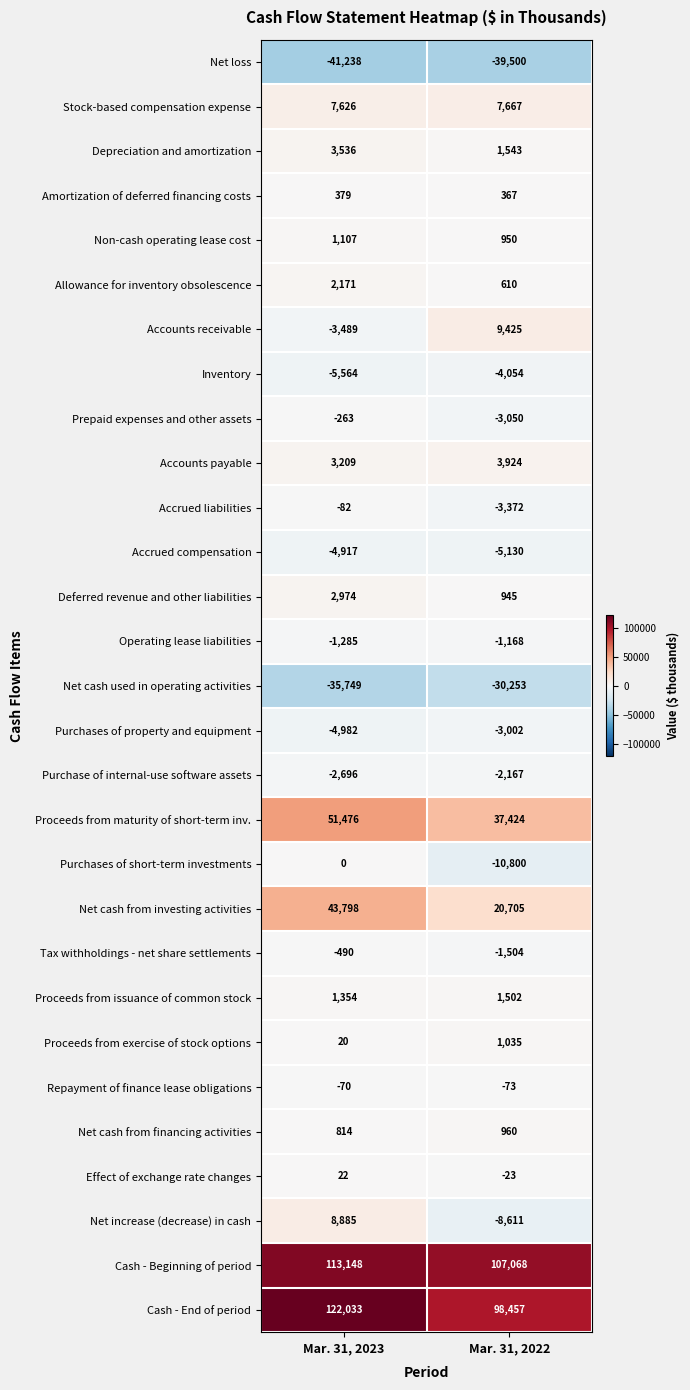

What is the total value across all series at Mar. 31, 2022?

179875